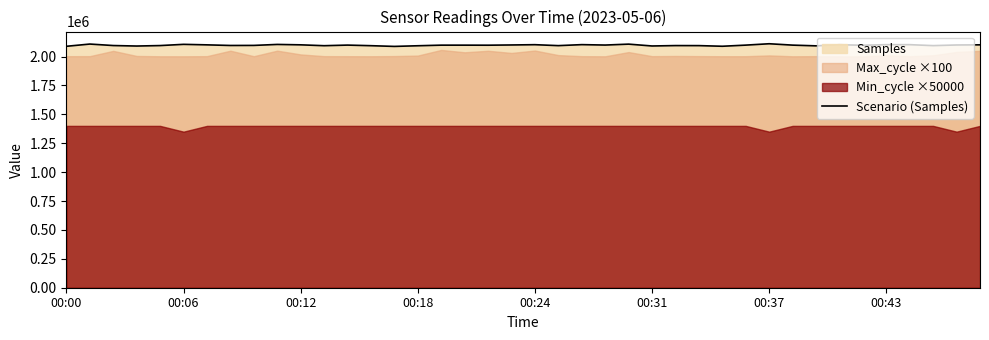

At which label is the value closest to 2098963?

12